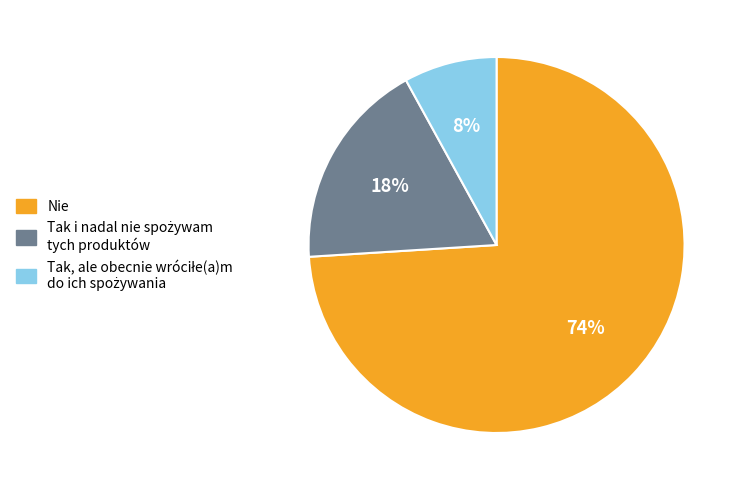

Is there any slice that represents more than half of the pie?

Yes